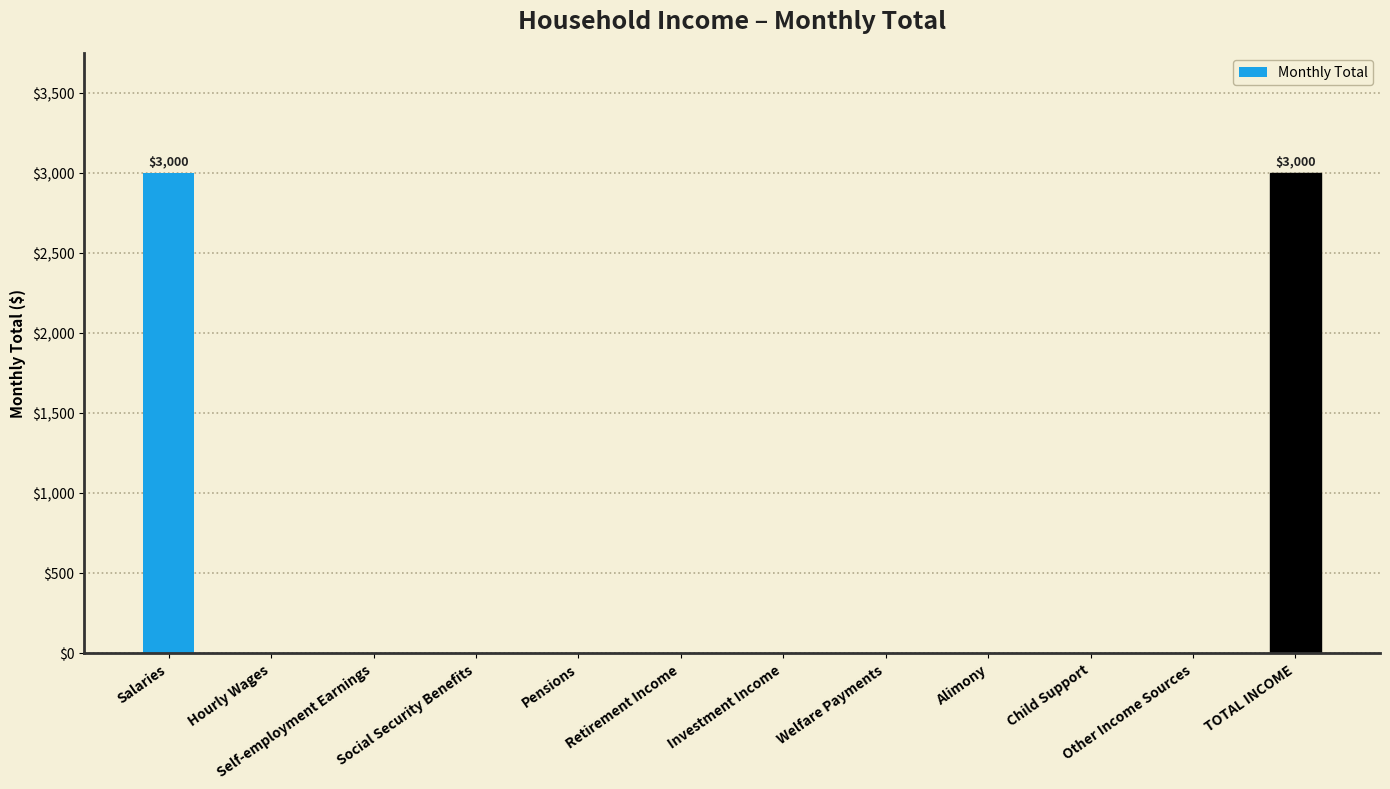

Reading left to right, list all the values displayed in this chart.

Salaries=3000	Hourly Wages=0	Self-employment Earnings=0	Social Security Benefits=0	Pensions=0	Retirement Income=0	Investment Income=0	Welfare Payments=0	Alimony=0	Child Support=0	Other Income Sources=0	TOTAL INCOME=3000